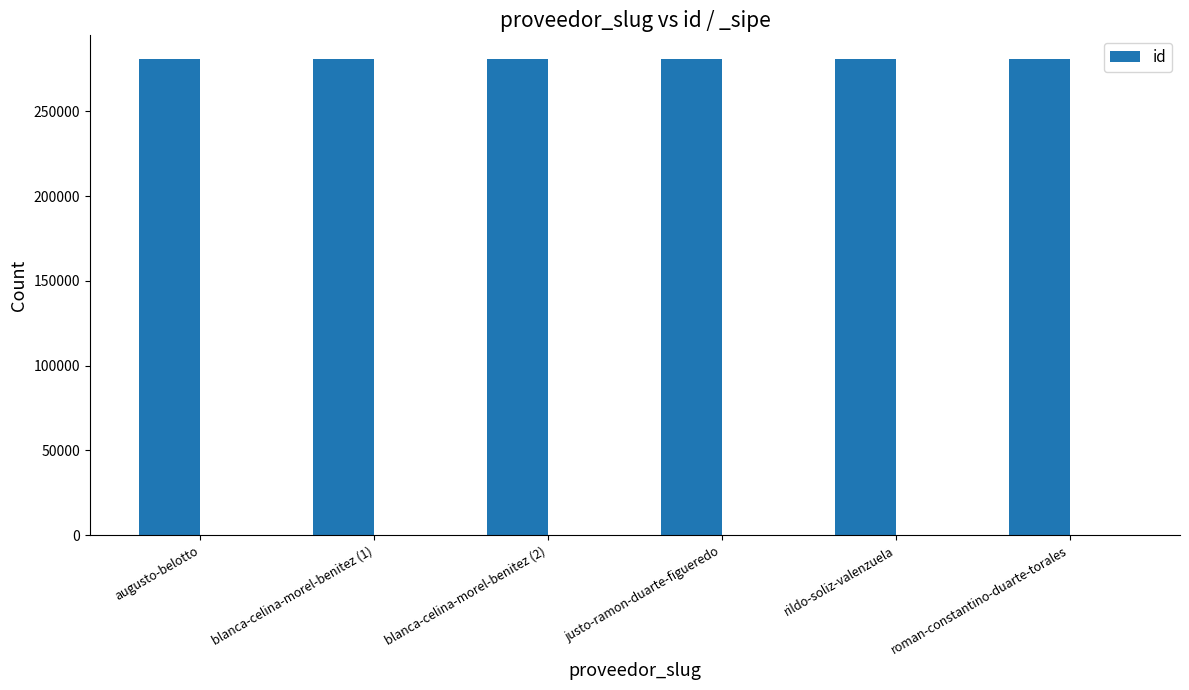

Approximately how many times larger is the value at augusto-belotto compared to blanca-celina-morel-benitez (1)?

1.0